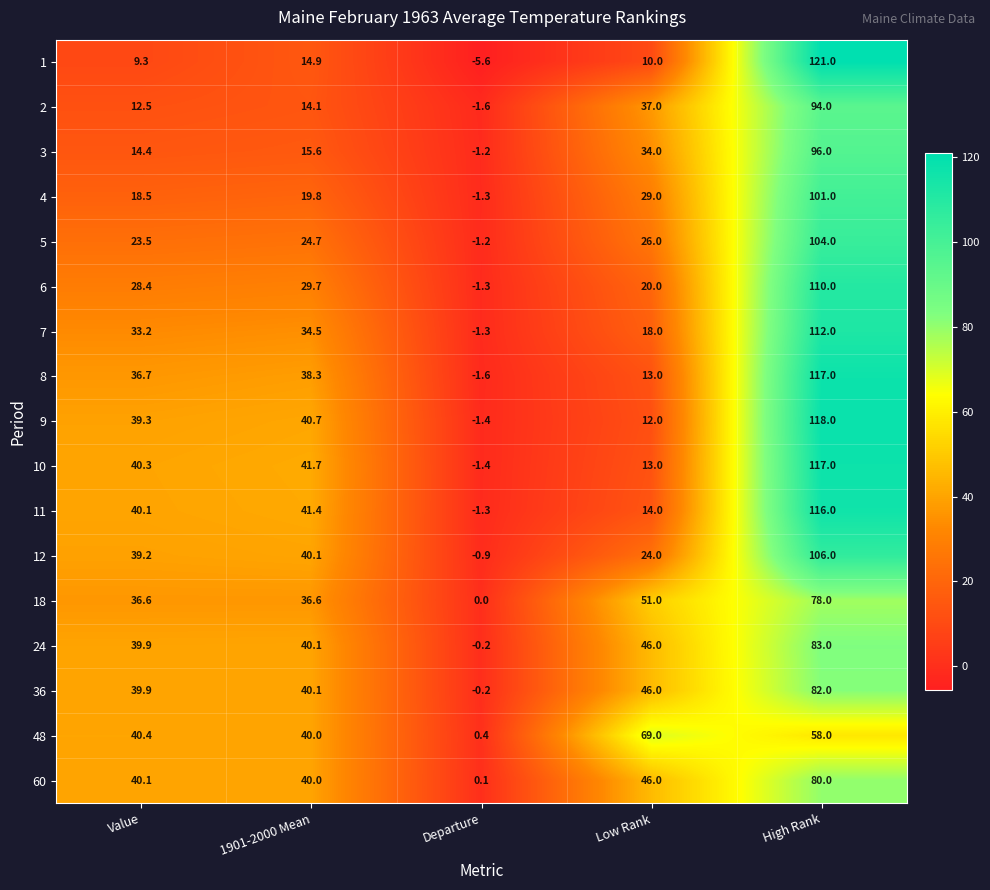

At which category does the chart reach its peak across all series?

High Rank